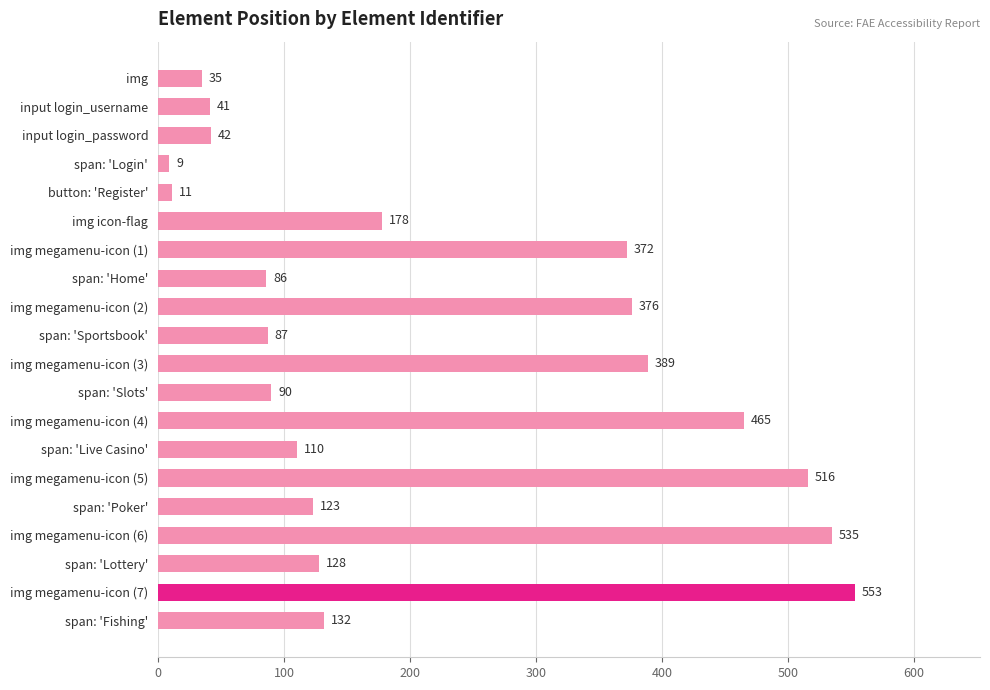

Reading top to bottom, what are all the values shown in this chart?

img=35	input login_username=41	input login_password=42	span: 'Login'=9	button: 'Register'=11	img icon-flag=178	img megamenu-icon (1)=372	span: 'Home'=86	img megamenu-icon (2)=376	span: 'Sportsbook'=87	img megamenu-icon (3)=389	span: 'Slots'=90	img megamenu-icon (4)=465	span: 'Live Casino'=110	img megamenu-icon (5)=516	span: 'Poker'=123	img megamenu-icon (6)=535	span: 'Lottery'=128	img megamenu-icon (7)=553	span: 'Fishing'=132